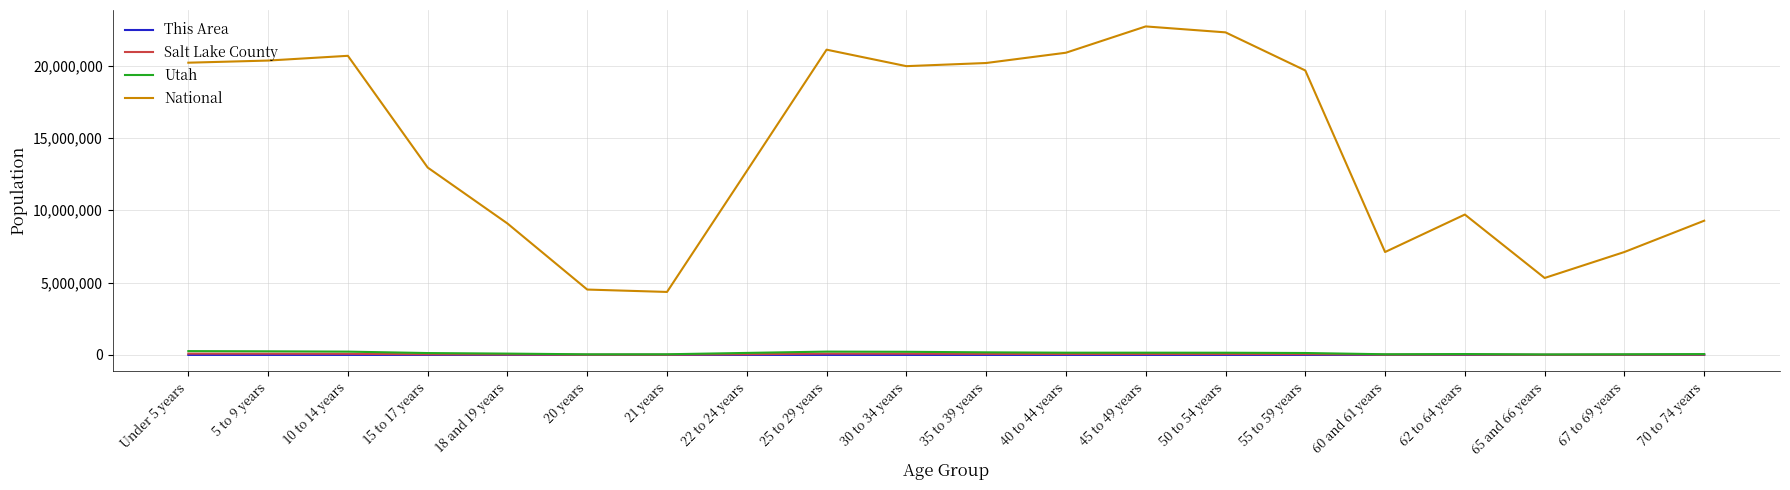

What is the minimum value shown in the chart?

51